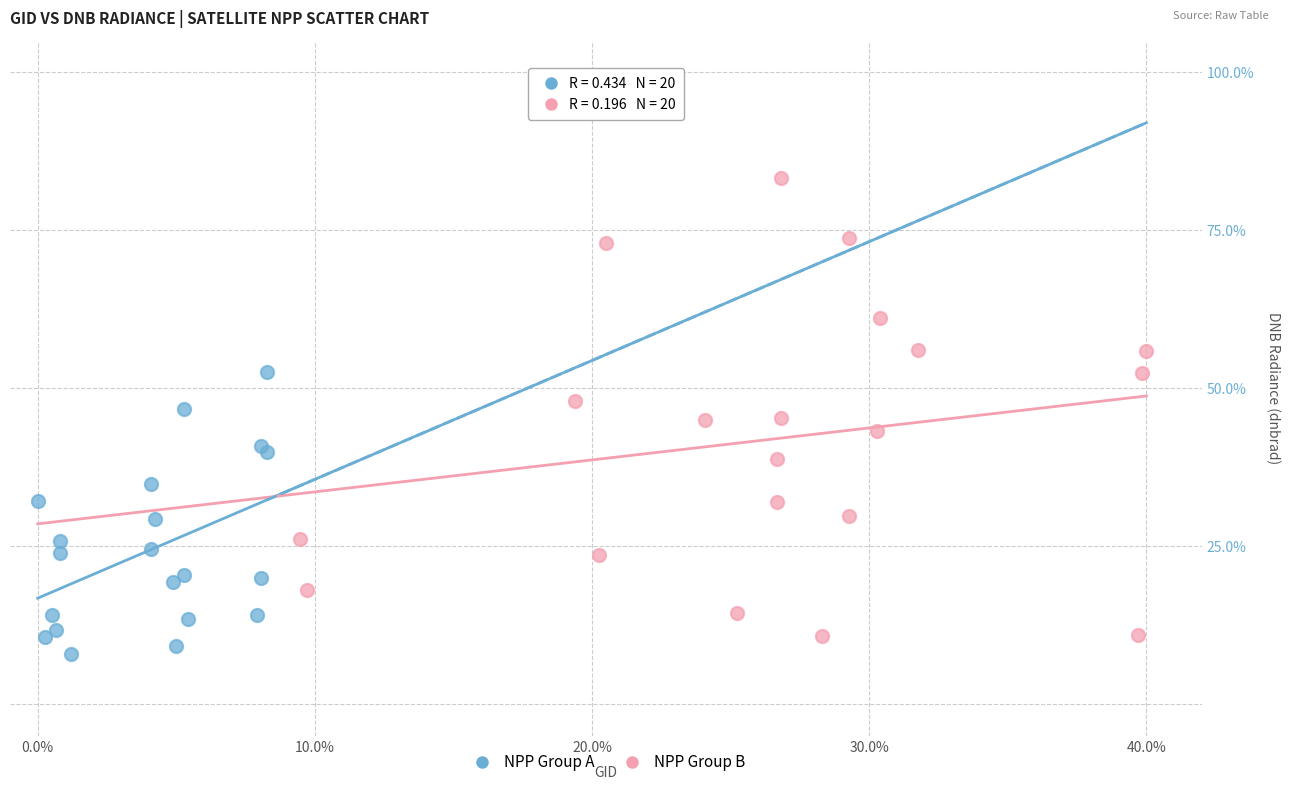

Which series reaches the maximum Y coordinate?

NPP Group B